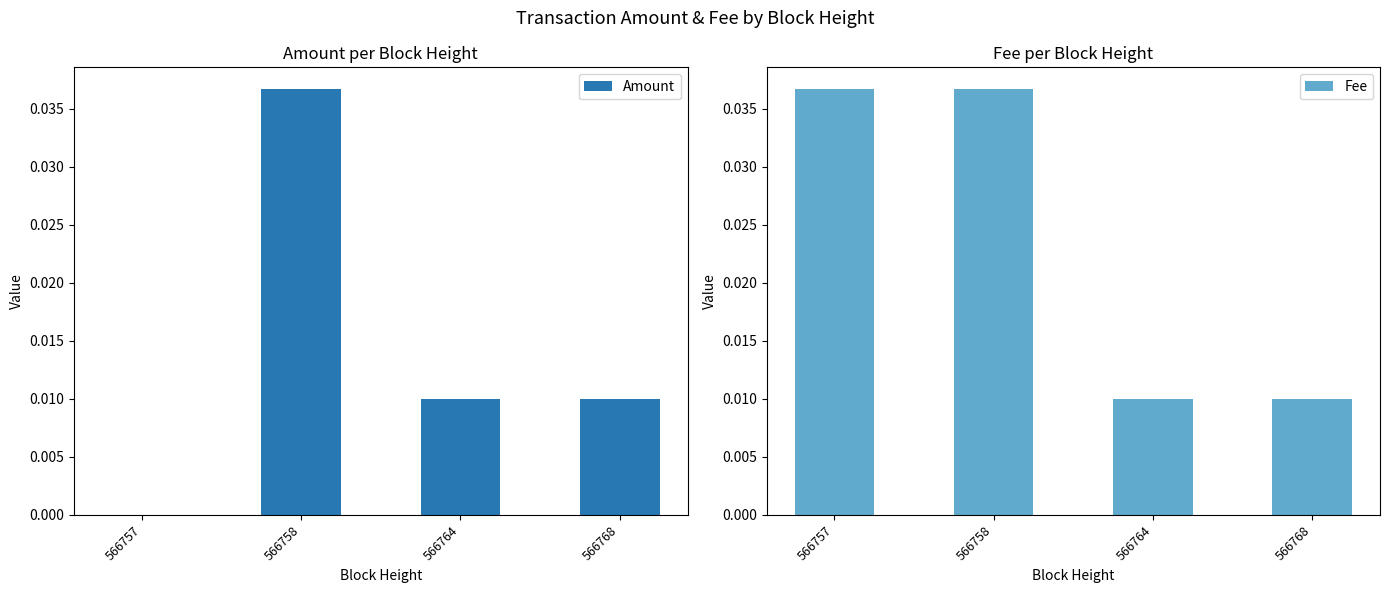

At 566758, list the series in order from largest to smallest.

Amount, Fee